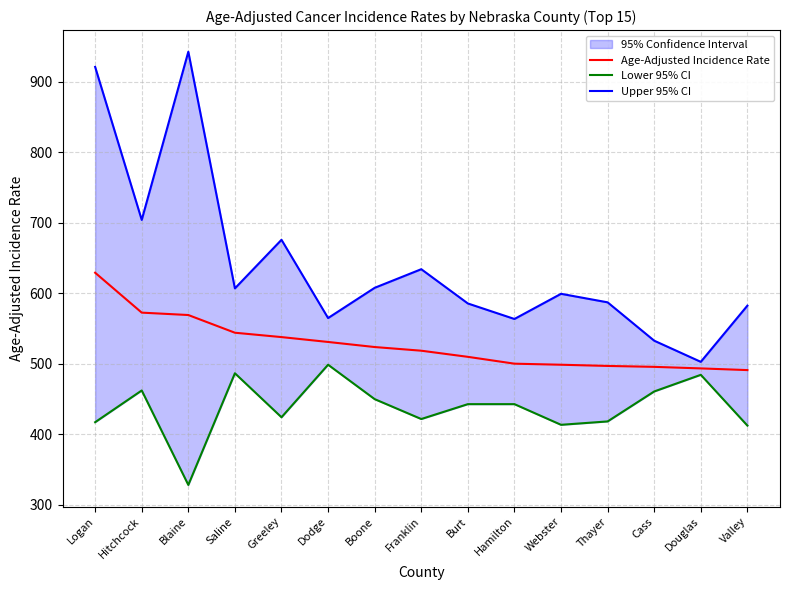

Reading left to right, list all the values displayed in this chart.

Age-Adjusted Incidence Rate: 629.2	572.6	569.2	544.1	537.9	531.0	523.8	518.6	509.9	500.2	498.7	497.0	495.7	493.5	491.1
Lower 95% CI: 417.2	462.2	328.2	486.6	424.2	498.7	449.9	421.7	442.8	442.8	413.5	418.3	460.8	484.4	412.4
Upper 95% CI: 921.1	704.1	942.6	607.0	675.9	564.9	607.8	634.2	585.6	563.6	599.3	587.2	532.8	502.8	582.5